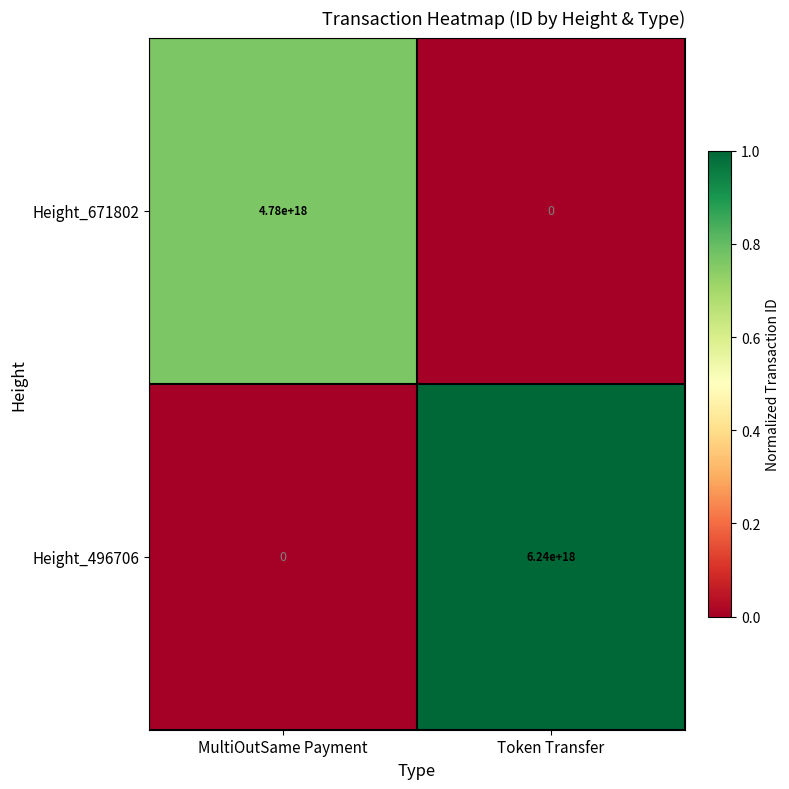

Which series has the largest range (max minus min)?

Height_496706